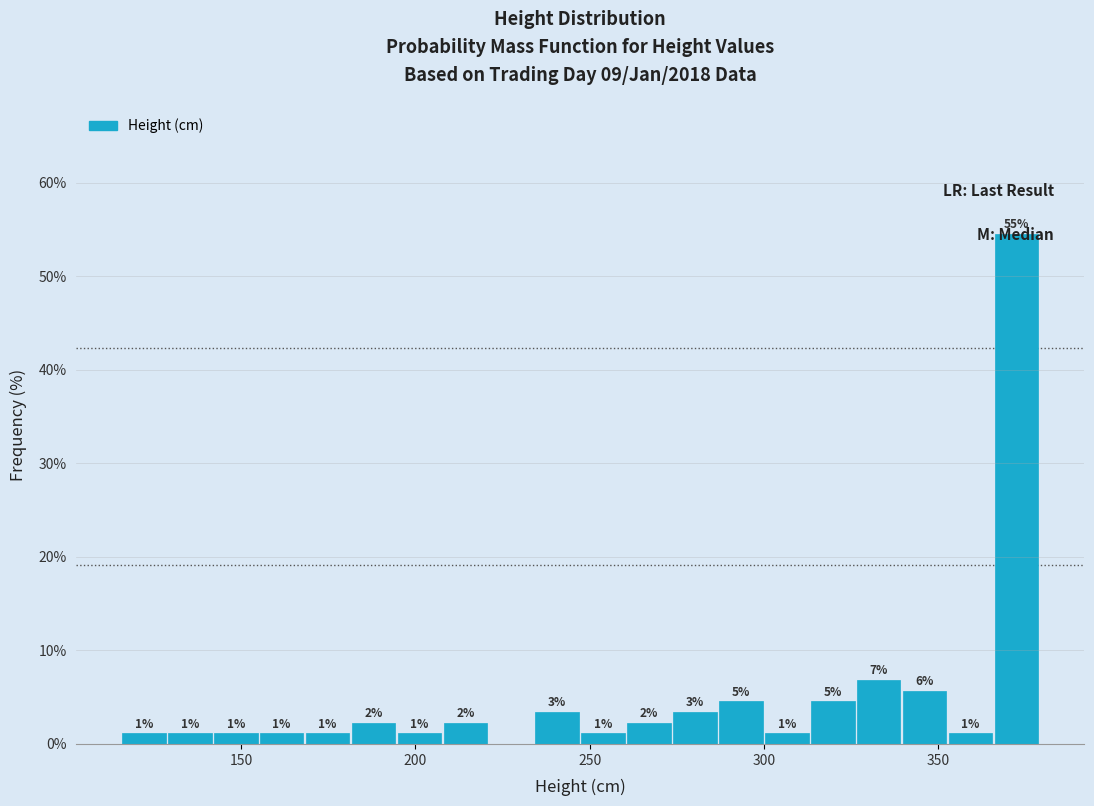

Read against the x-axis, roughly where is the centre of the tallest bar?

370